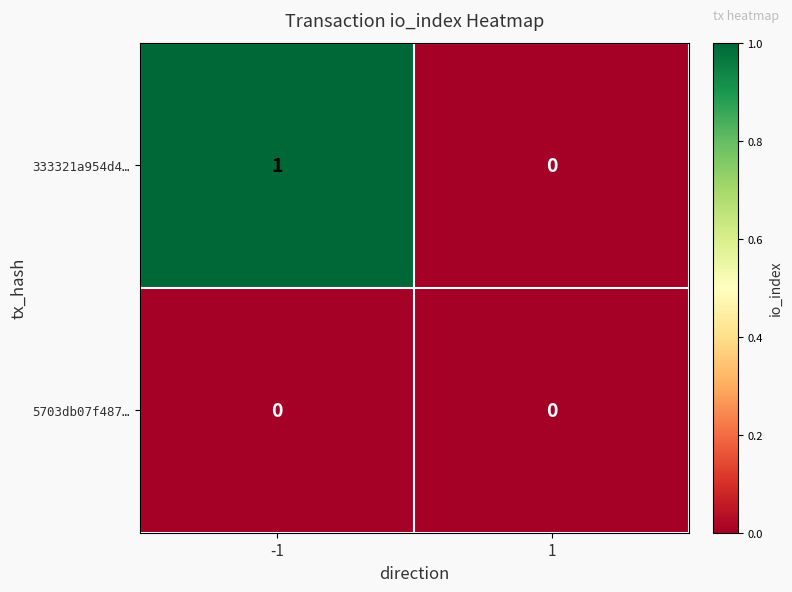

Reading right to left, extract all data points from this chart.

333321a954d4…: 1=0	-1=1
5703db07f487…: 1=0	-1=0